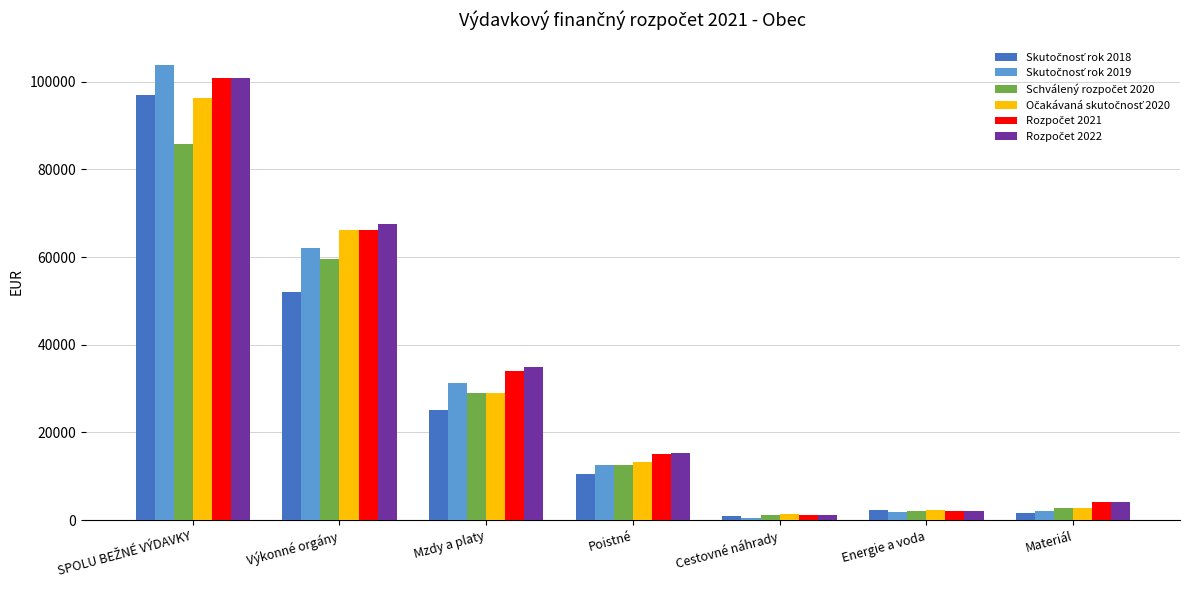

What is the greatest value displayed?

103704.1